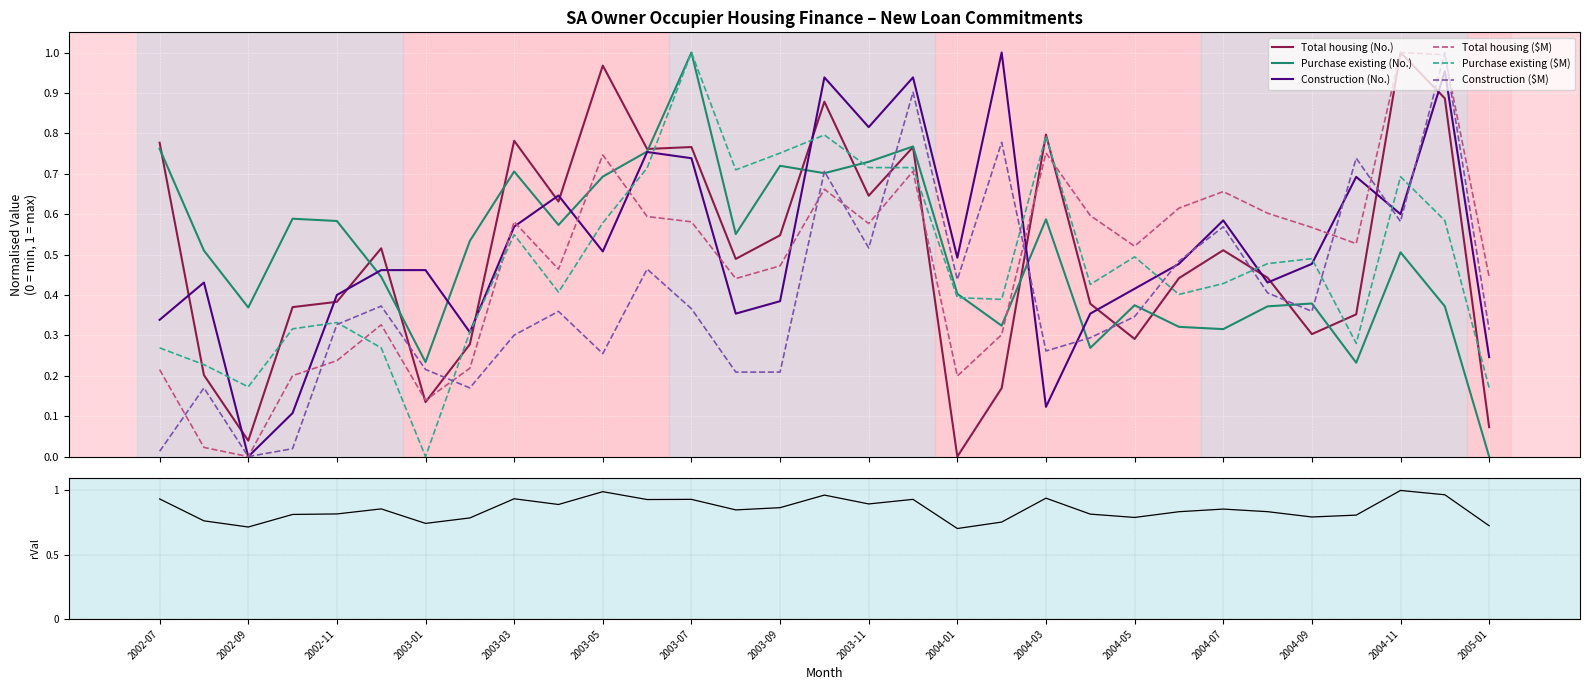

How many times do Construction (Number) and Construction ($M) cross each other?

7